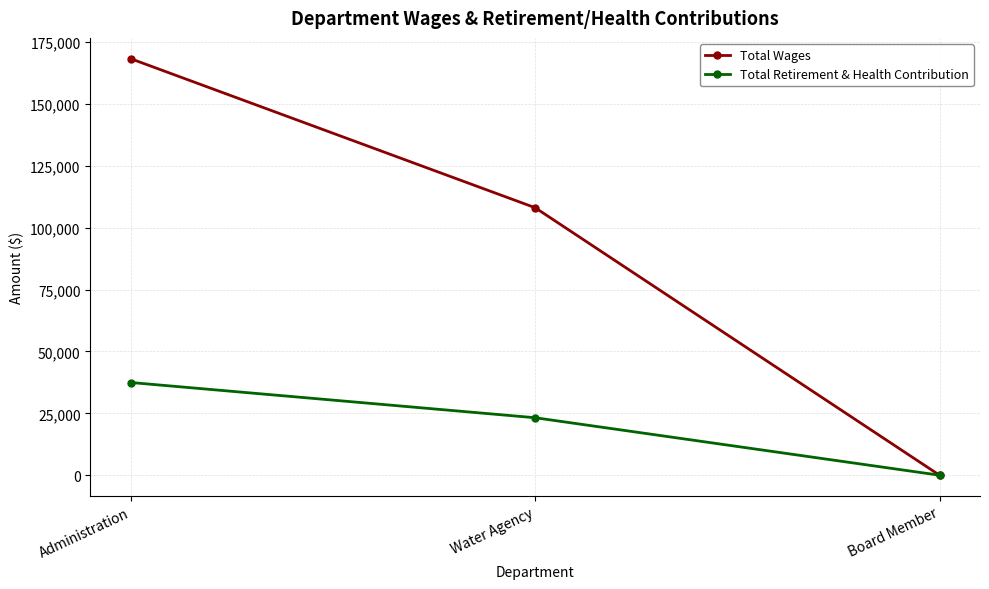

Count the Total Wages values in the range 0 to 168321.

3